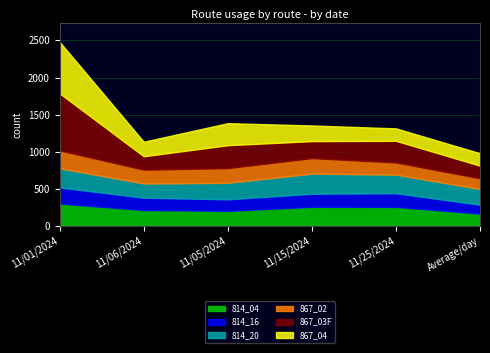

The 867_02 series shows 198 at 11/05/2024. True or false?

True